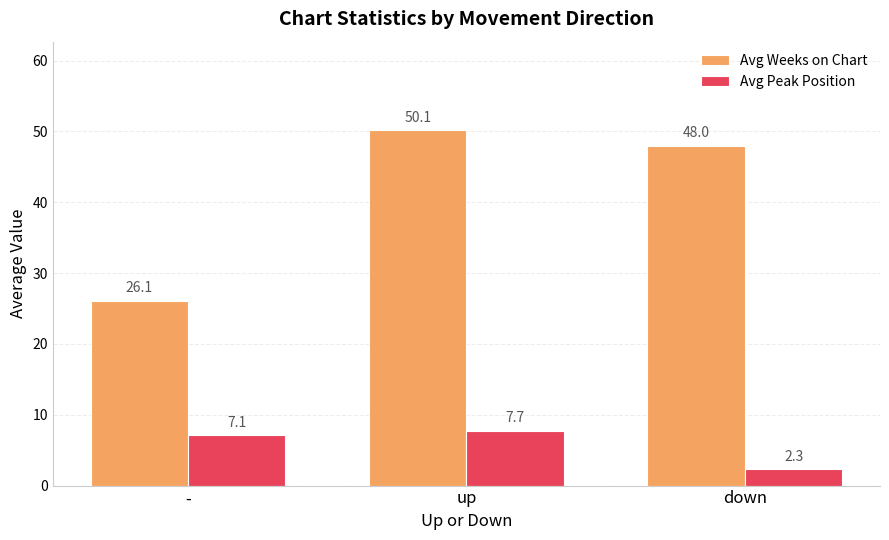

What is the label of the 2nd bar from the right?

up